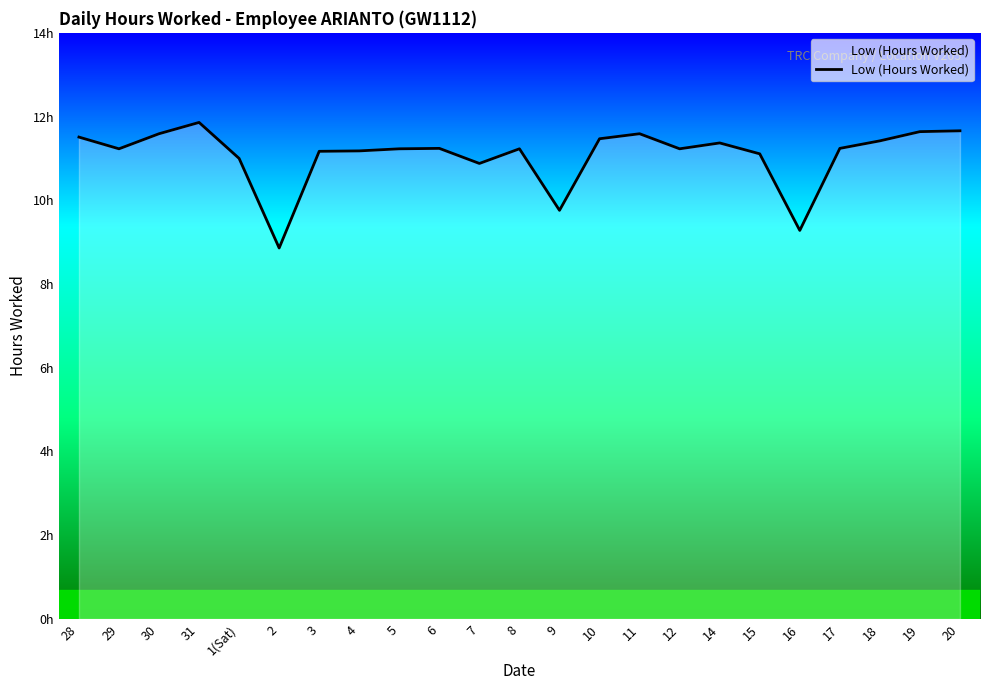

How many values are below 11?

4